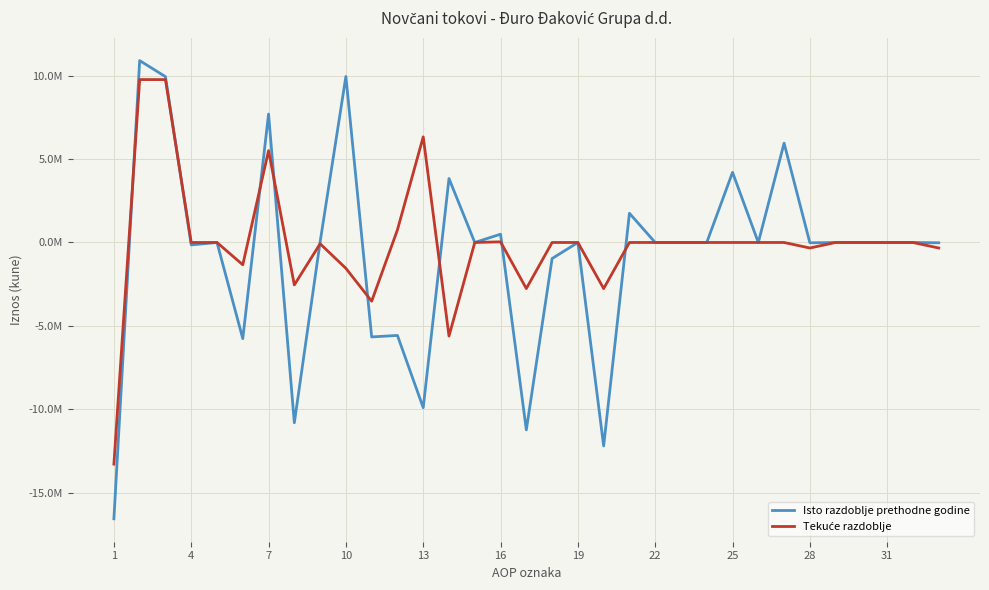

Does the chart have visible grid lines?

Yes